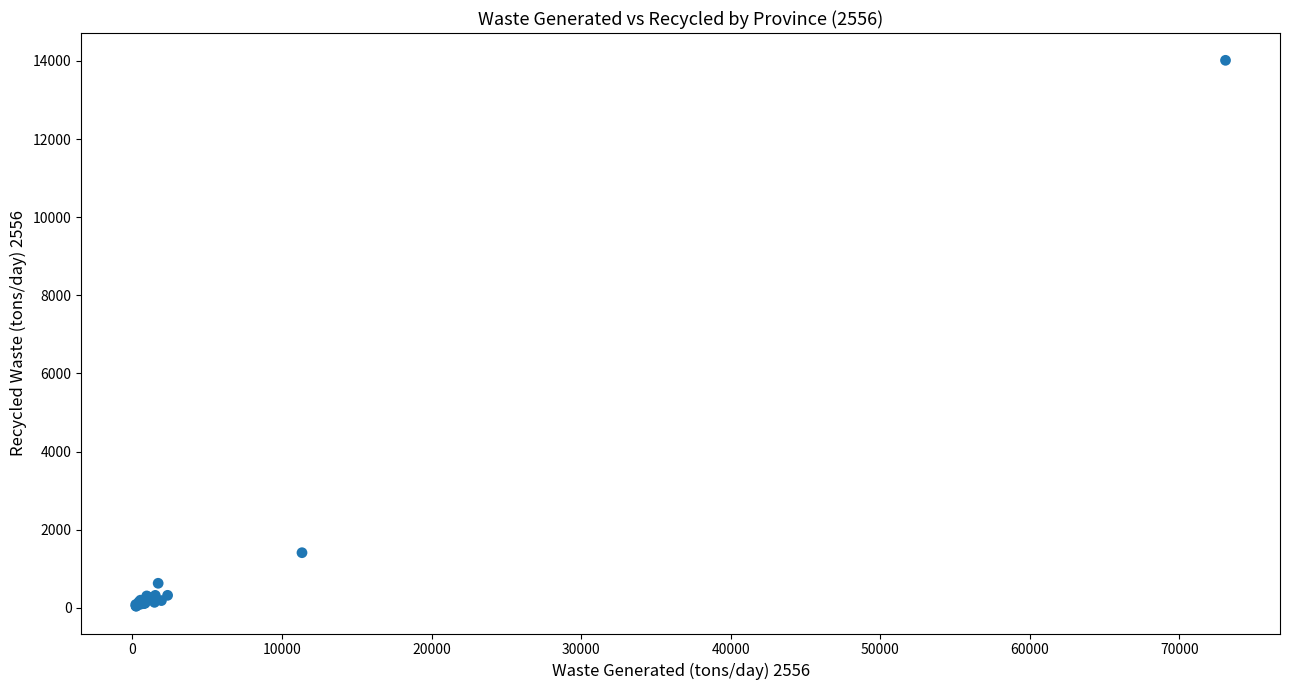

What Y value in the scatter plot is closest to 7027?

1410.0